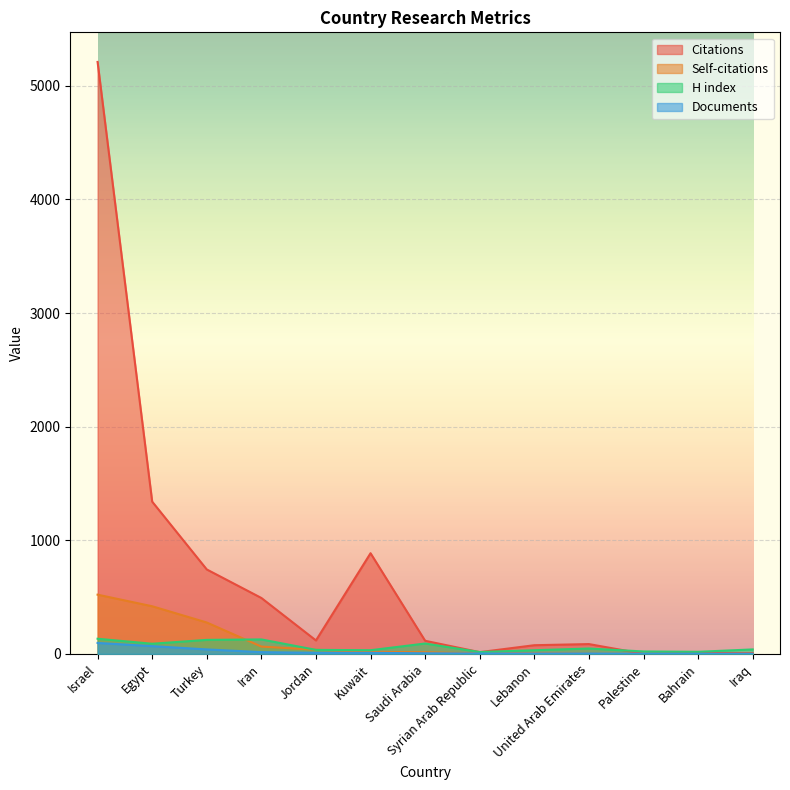

How many values in the Citations series are below 115?

6